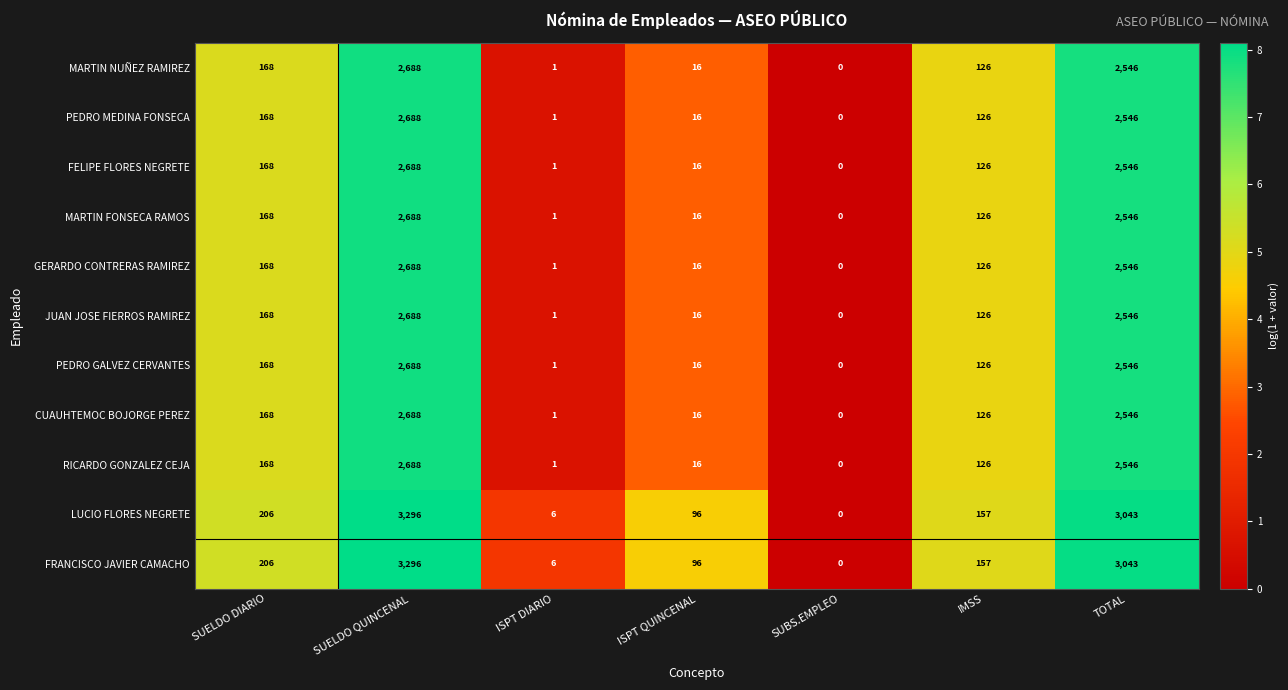

What is the average value of the GERARDO CONTRERAS RAMIREZ series?

792